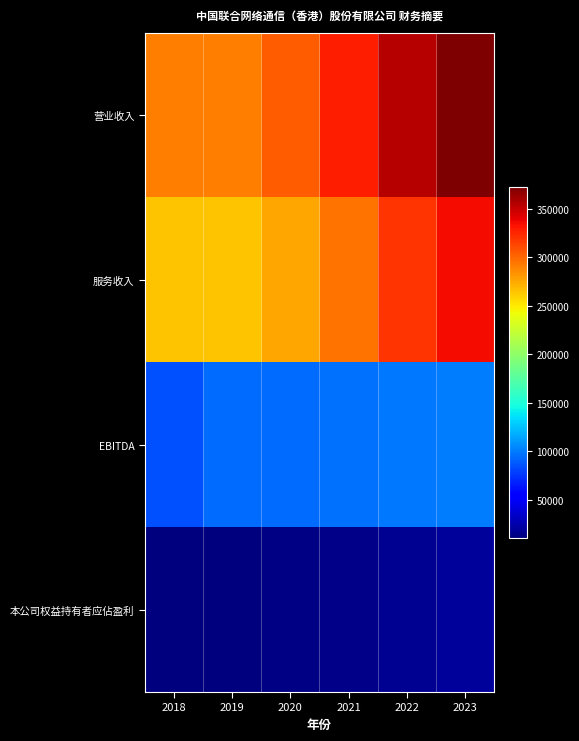

Which has a higher value, 2020 or 2018?

2020